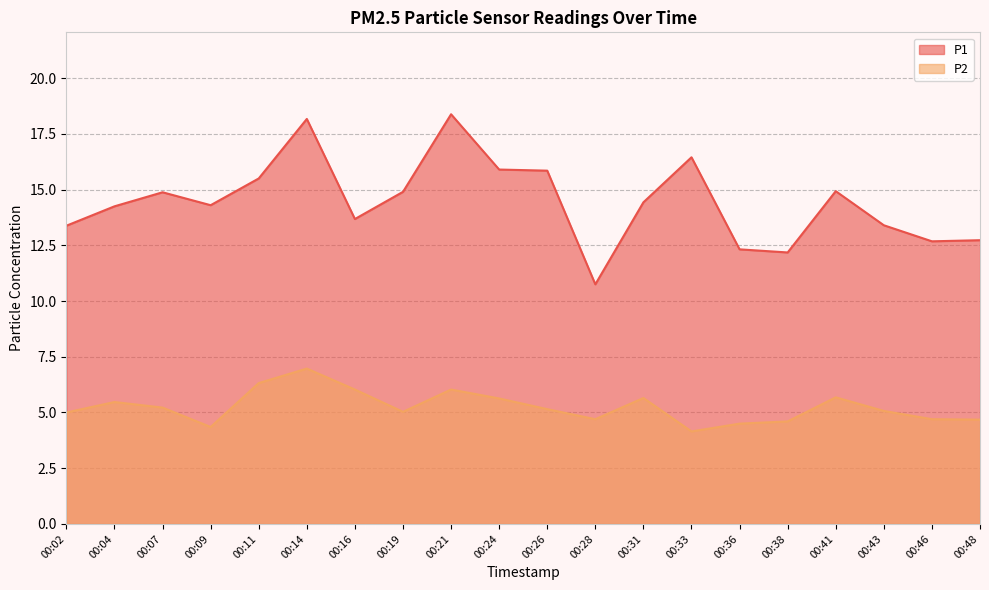

Rank the series by their average value, from highest to lowest.

P1, P2